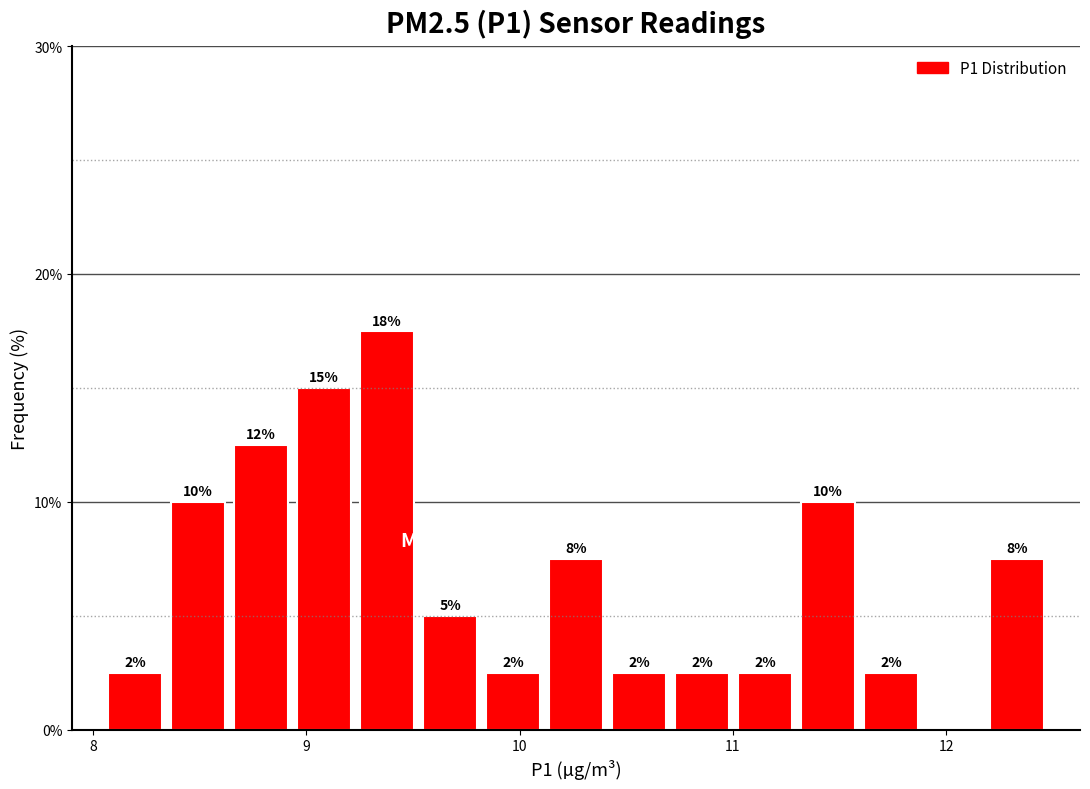

Around what value on the x-axis is the tallest bar? Give the approximate position of its centre, as read against the axis.

9.4